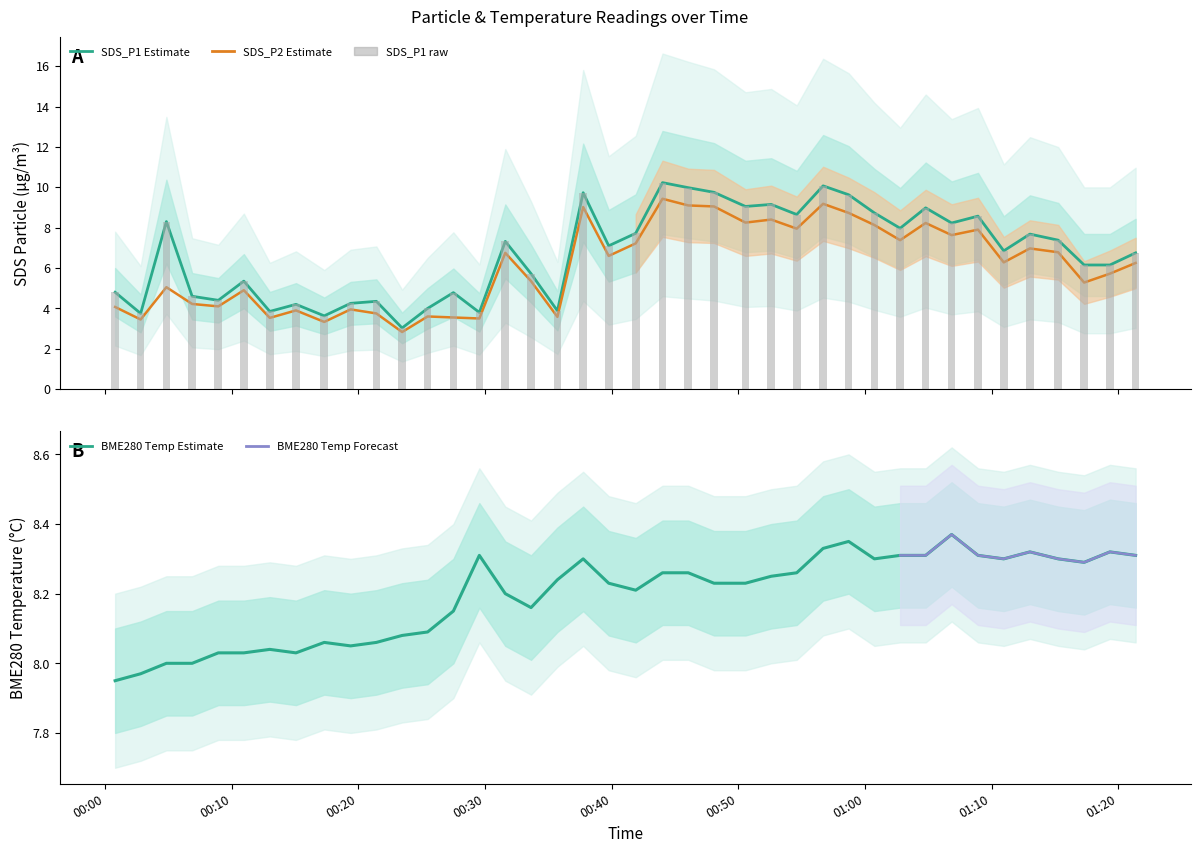

What is the total value across all series at 2023/03/20 00:39:46?

21.9